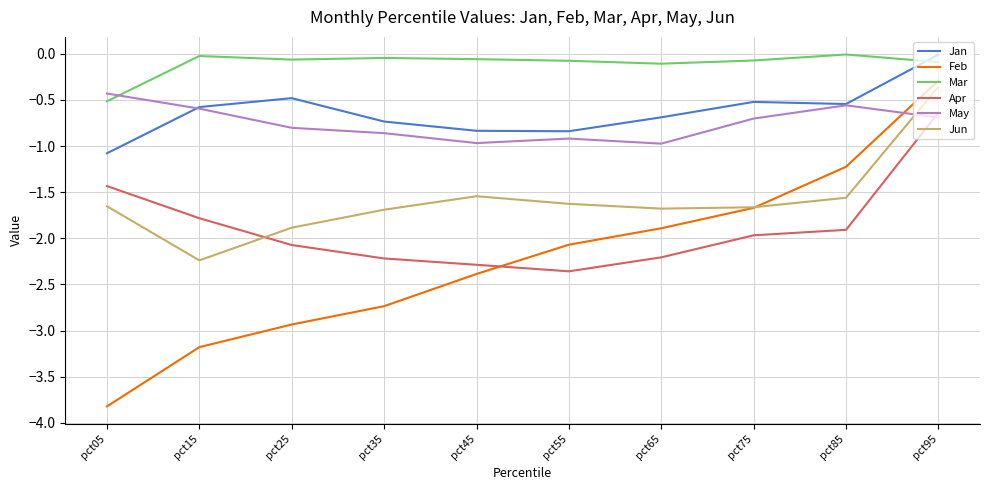

What are all the series names shown in the legend?

Jan, Feb, Mar, Apr, May, Jun